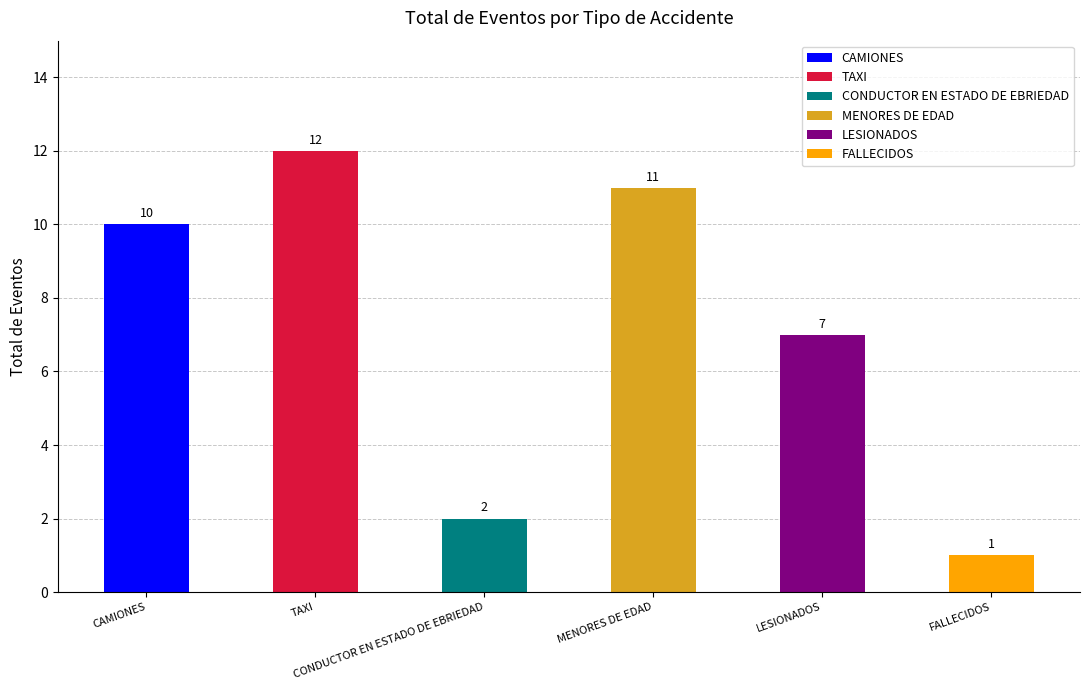

Does the chart contain any negative values?

No